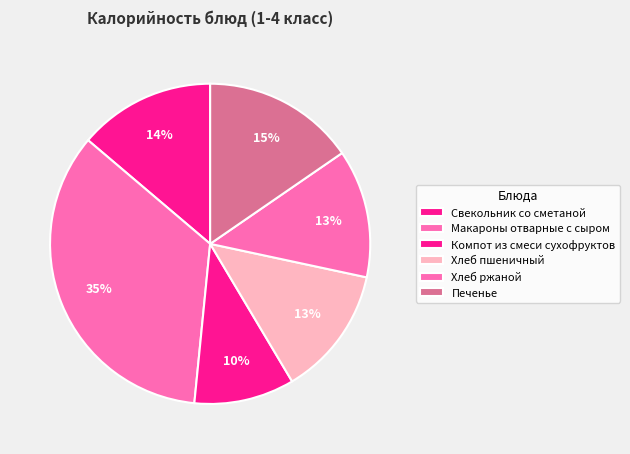

To the nearest percent, what percentage of the pie is Макароны отварные с сыром?

35%